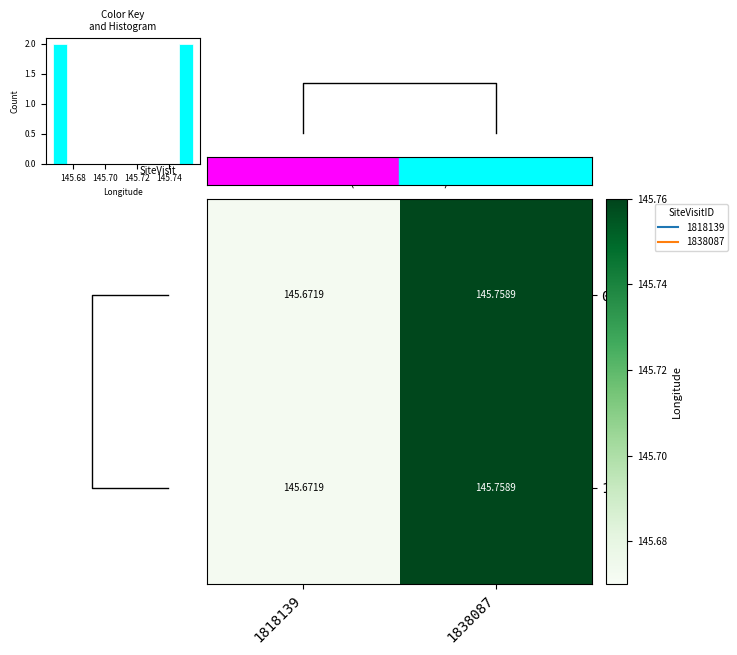

What is the sum of the 0 values at 1818139 and 1838087?

291.4